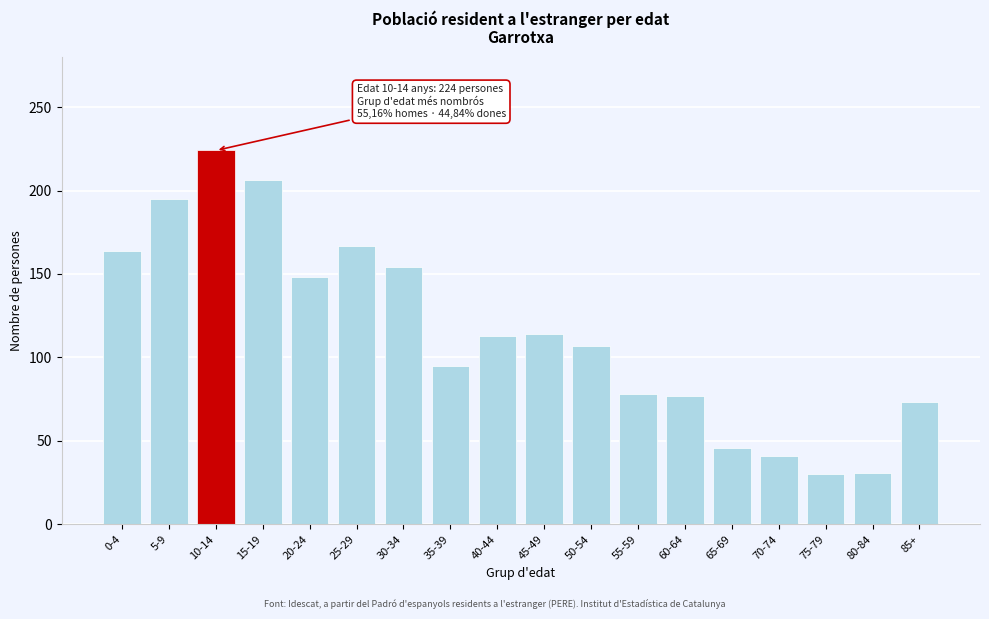

At which category does the chart reach its peak across all series?

10-14